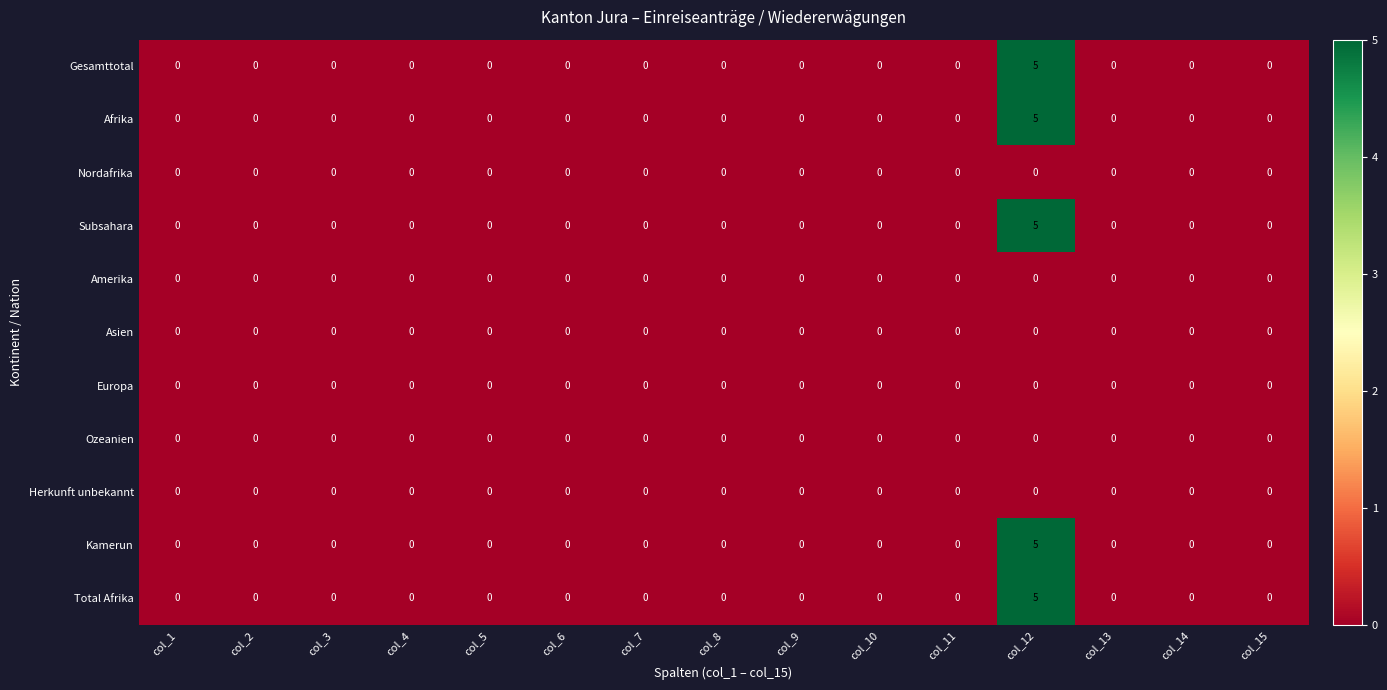

What is the maximum value shown in the chart?

5